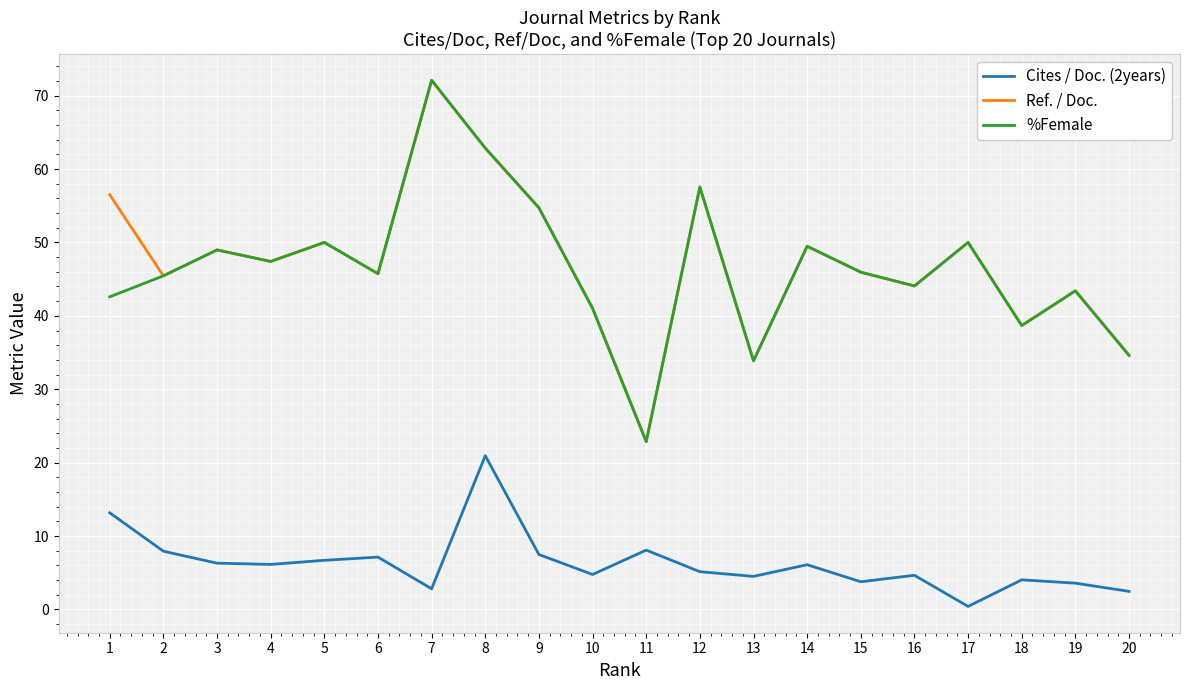

Which series has the largest total across all categories?

Ref. / Doc.